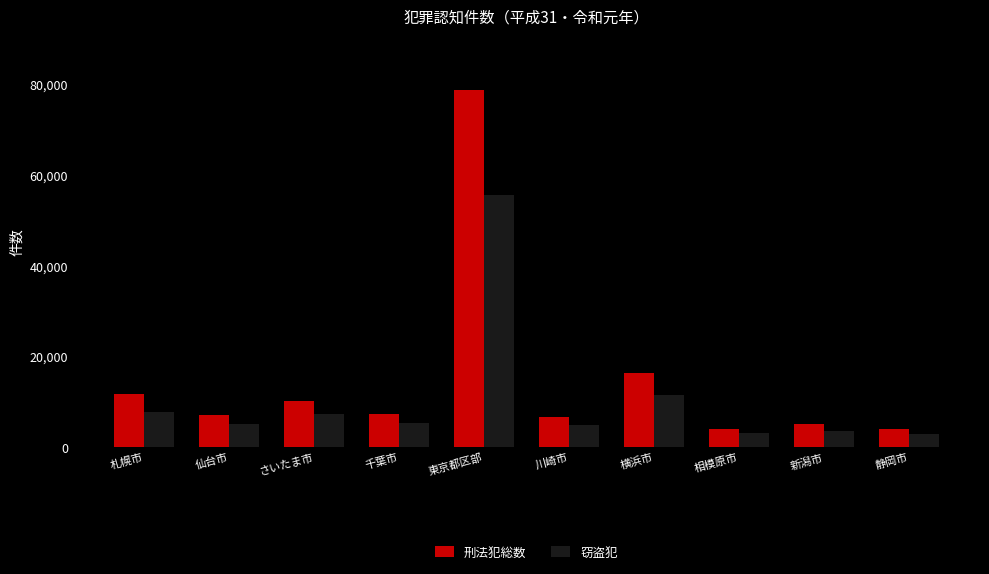

Which series has the widest spread of values?

刑法犯総数